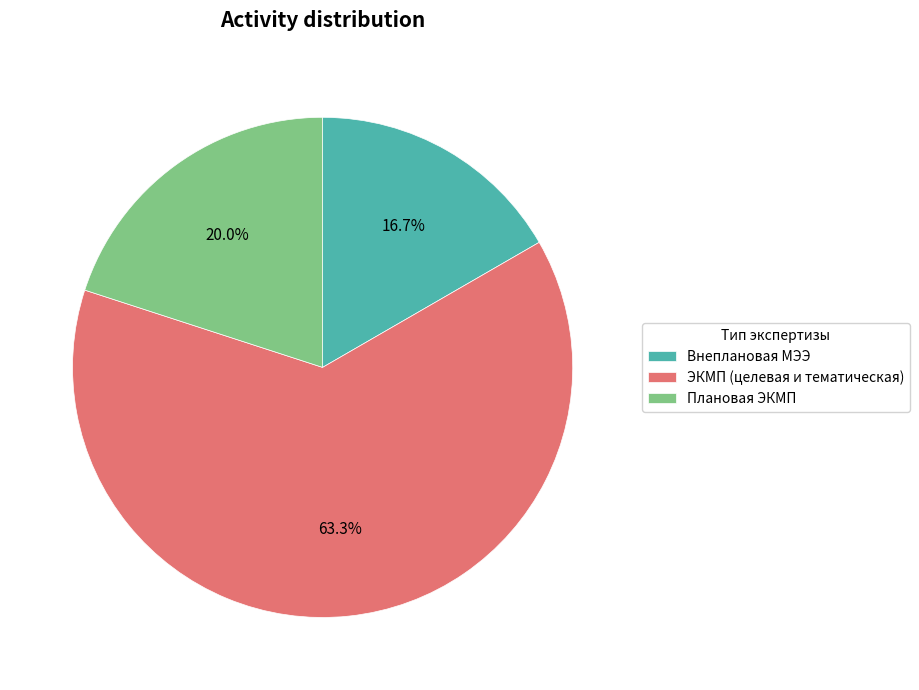

To the nearest percent, what is the average slice percentage?

33%